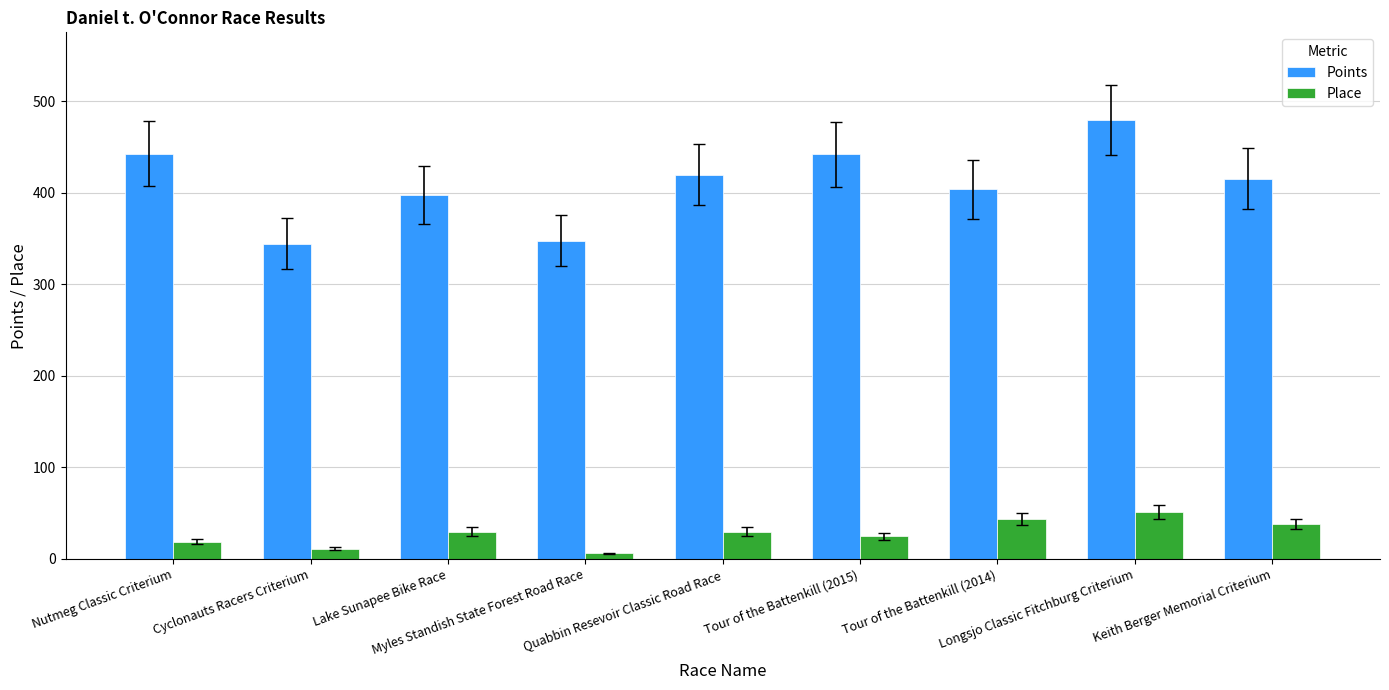

Is it true that Points equals 590.3 at Nutmeg Classic Criterium?

False